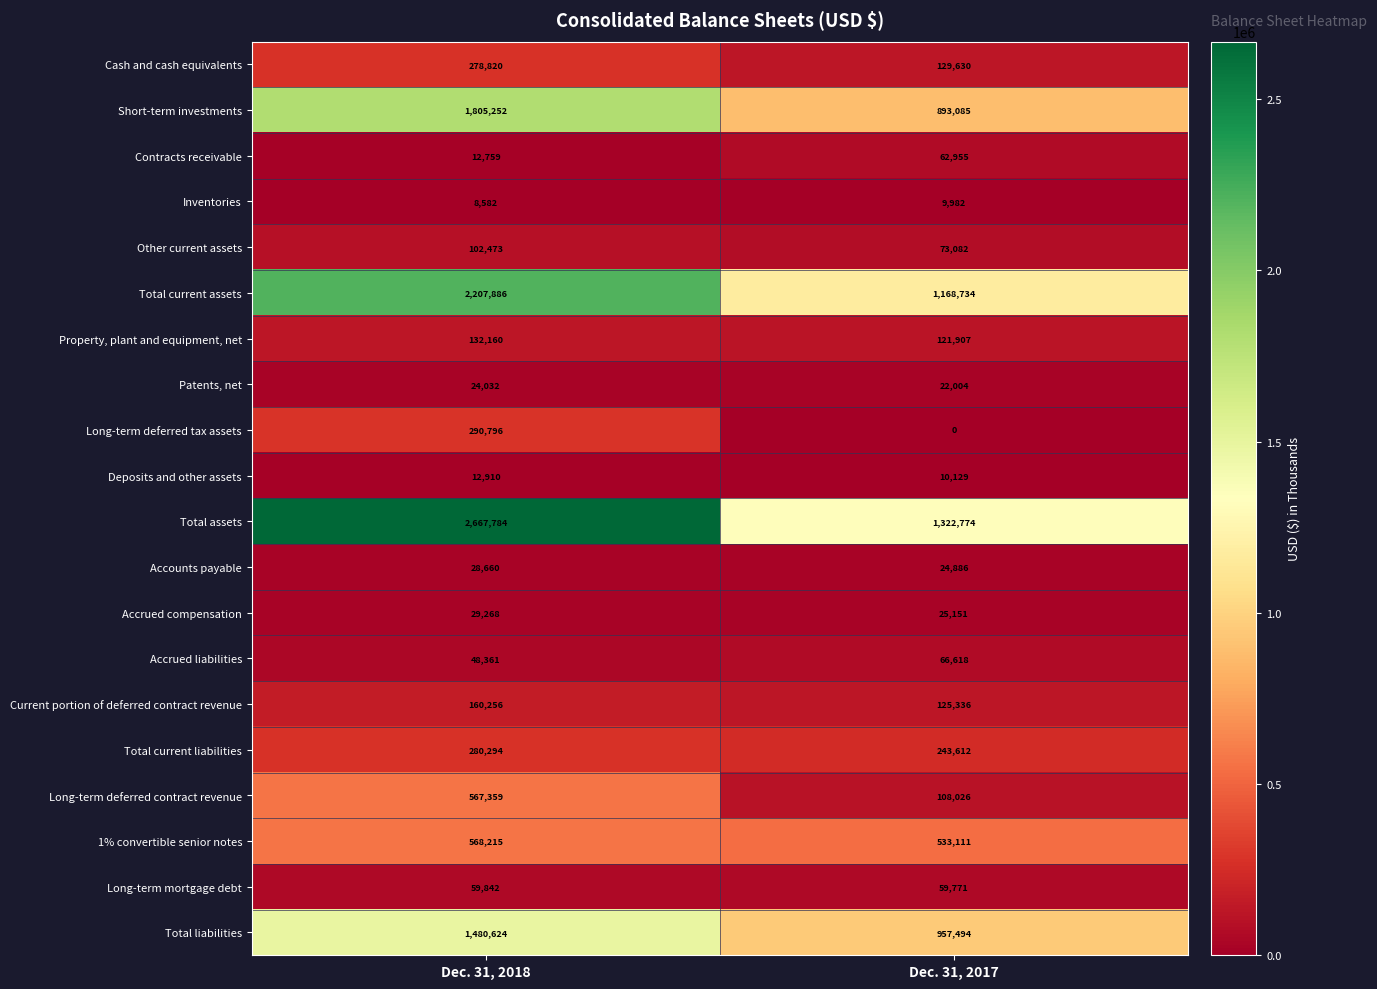

Which series has the largest total across all categories?

Total assets